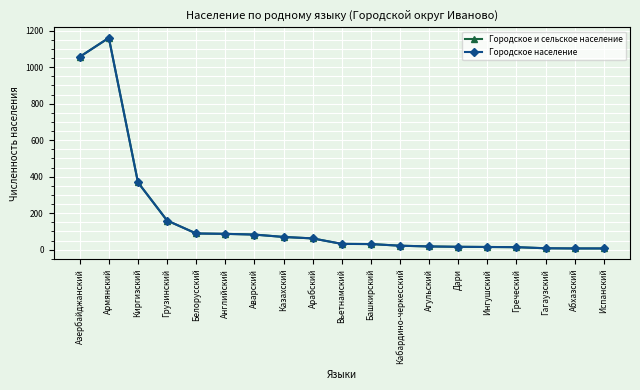

Which series changed the most between Кабардино-черкесский and Агульский?

Городское и сельское население